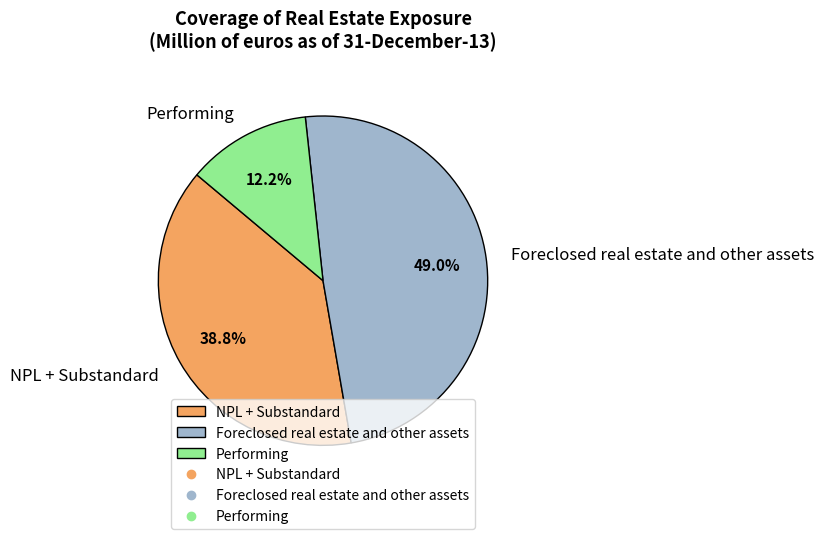

To the nearest percent, what is the combined percentage of Performing and Foreclosed real estate and other assets?

61%